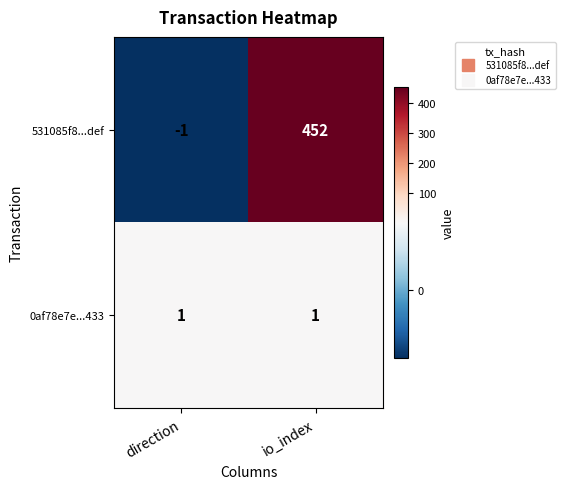

What is the minimum value shown in the chart?

-1